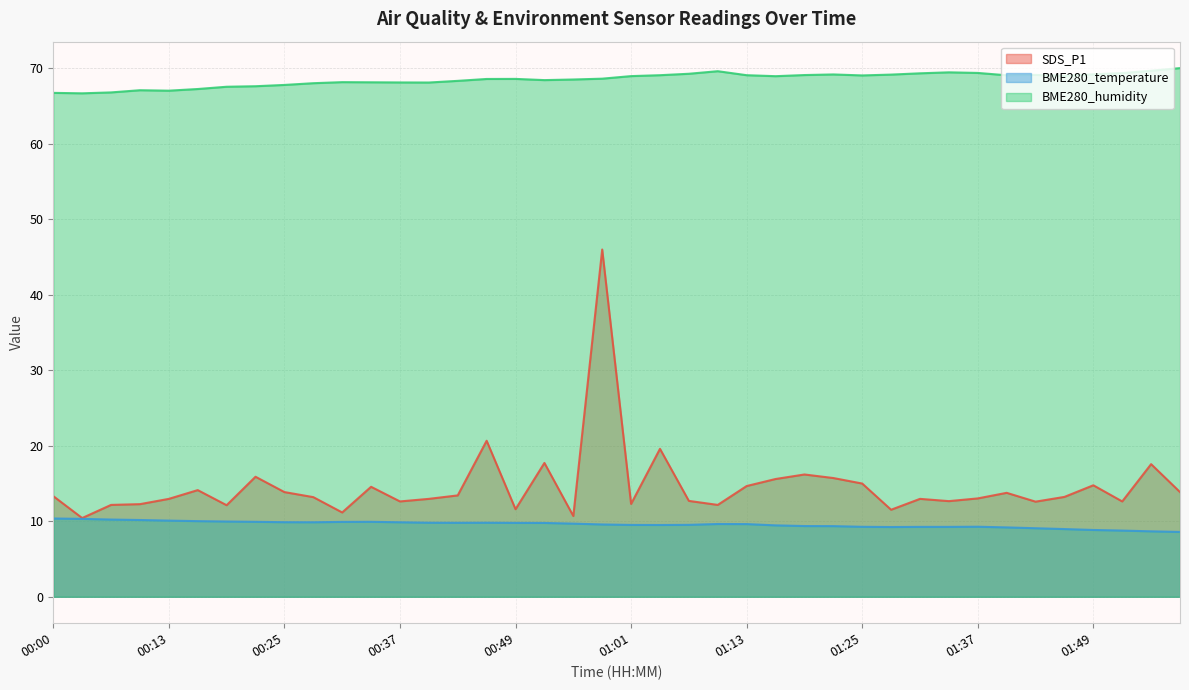

What is the difference between the maximum and minimum values in the SDS_P1 series?

35.6